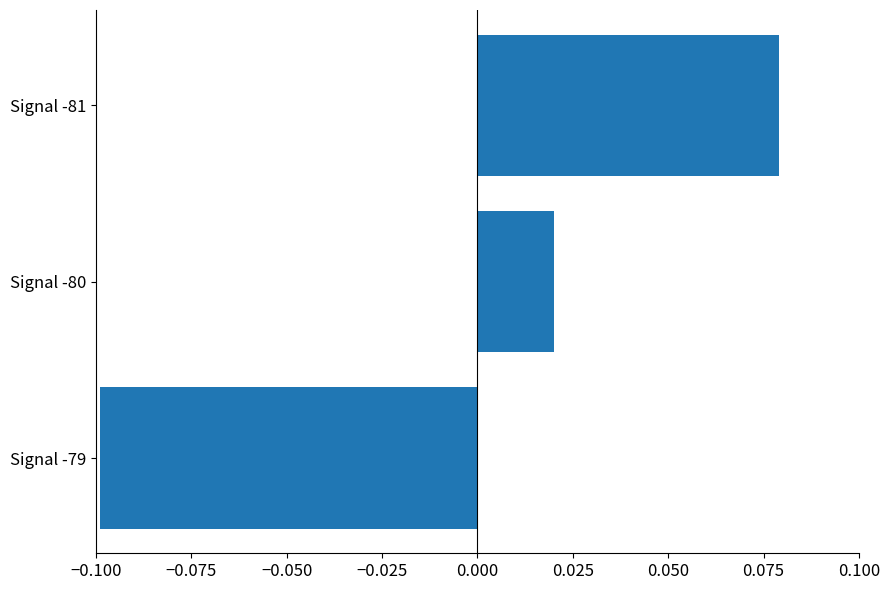

List the labels in order of value, largest first.

Signal -81, Signal -80, Signal -79